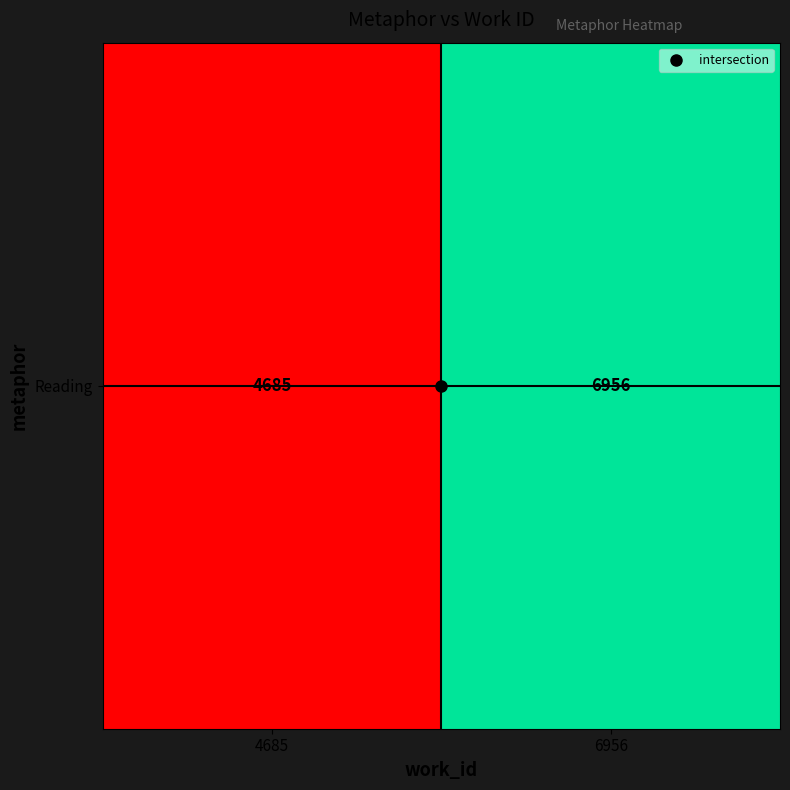

What is the ratio of the value at 6956 to the value at 4685?

1.5